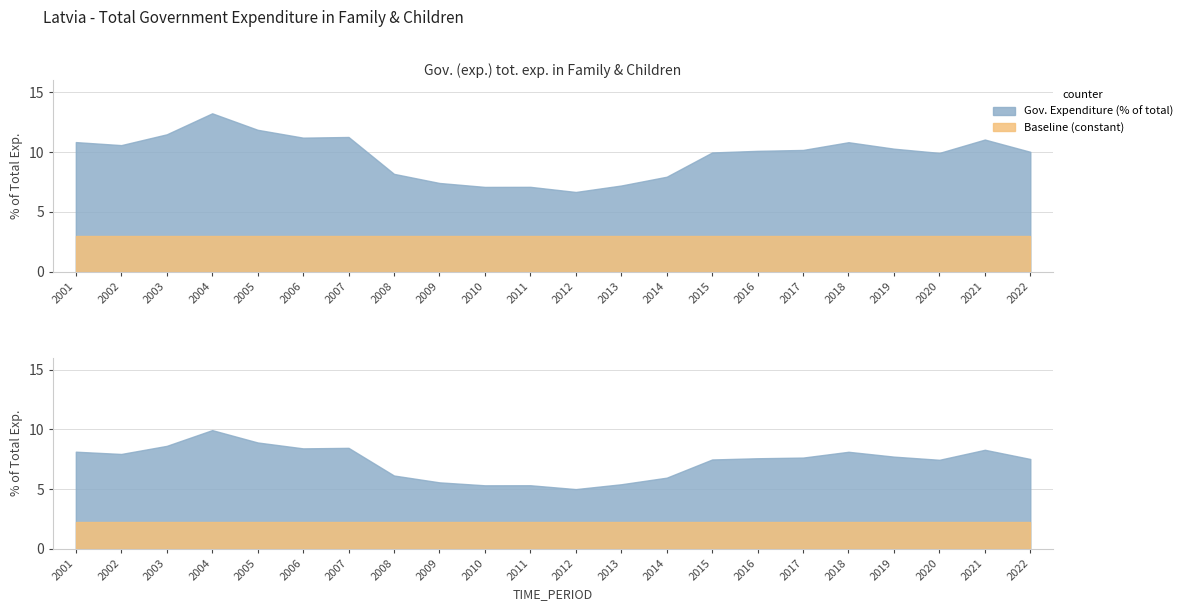

What is the difference between the maximum and minimum values in the Gov. Expenditure (% of total) series?

6.6